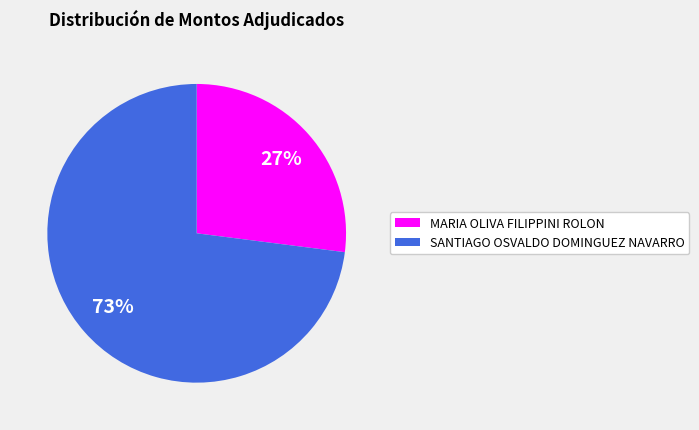

The MARIA OLIVA FILIPPINI ROLON slice represents 13% of the pie. True or false?

False